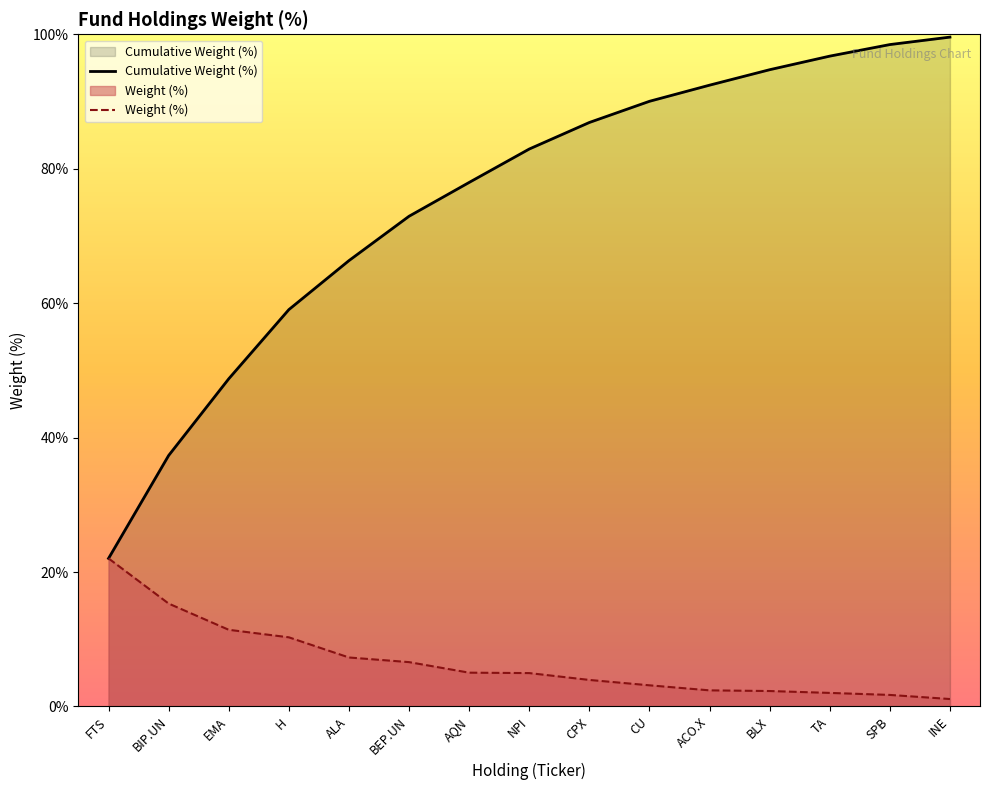

How many values are below 4?

7